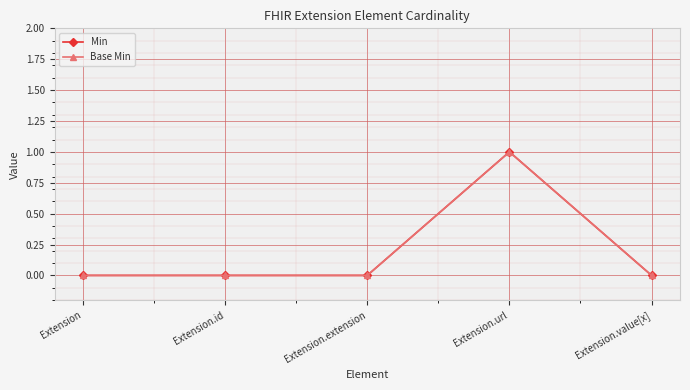

At which category does Base Min reach its first local peak?

Extension.url